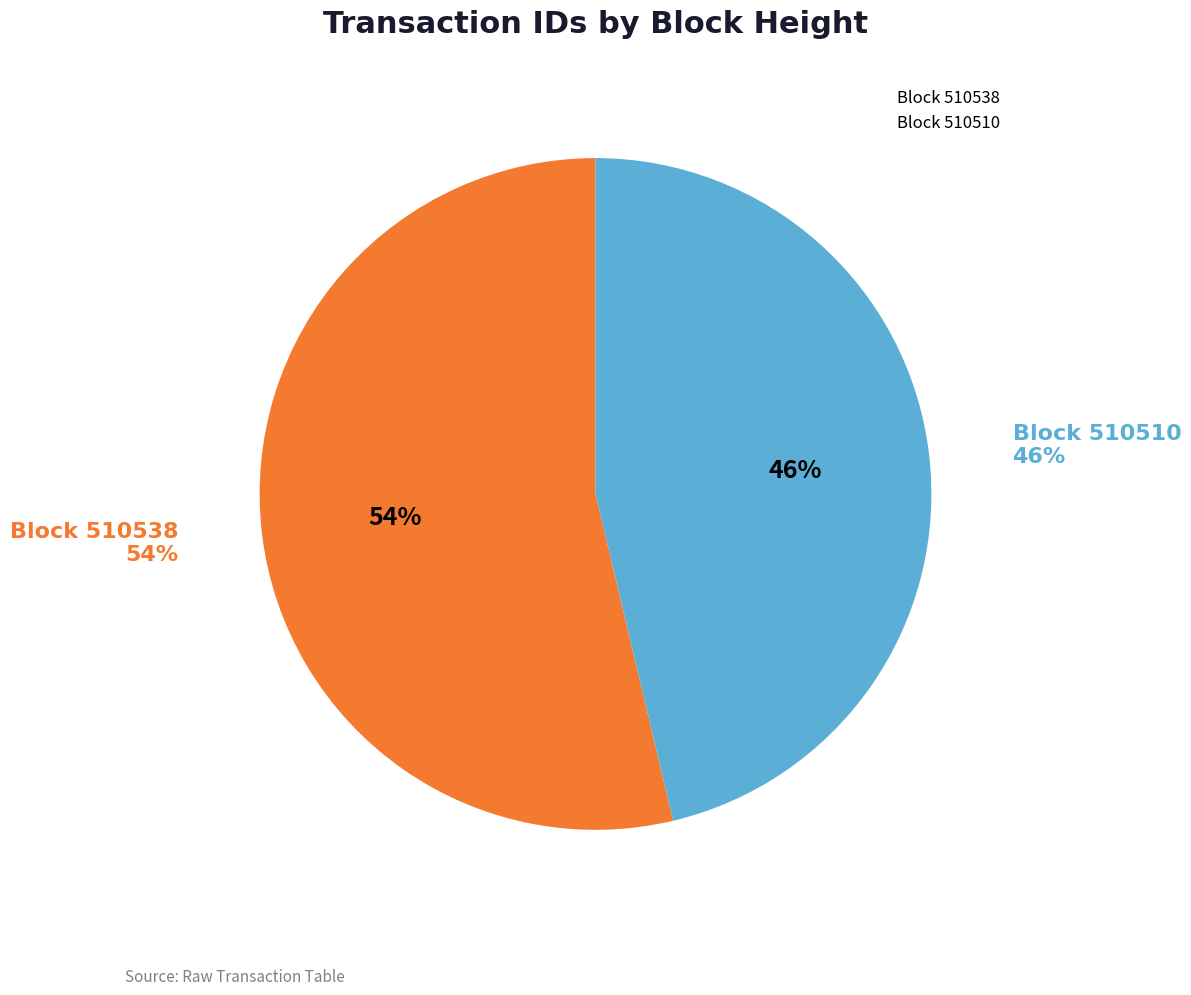

Which category has the smallest portion of the pie?

510510